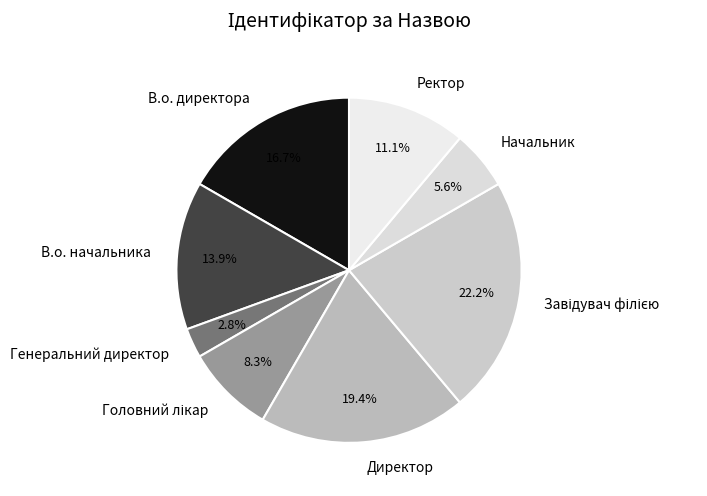

Which has a higher value, В.о. начальника or Директор?

Директор